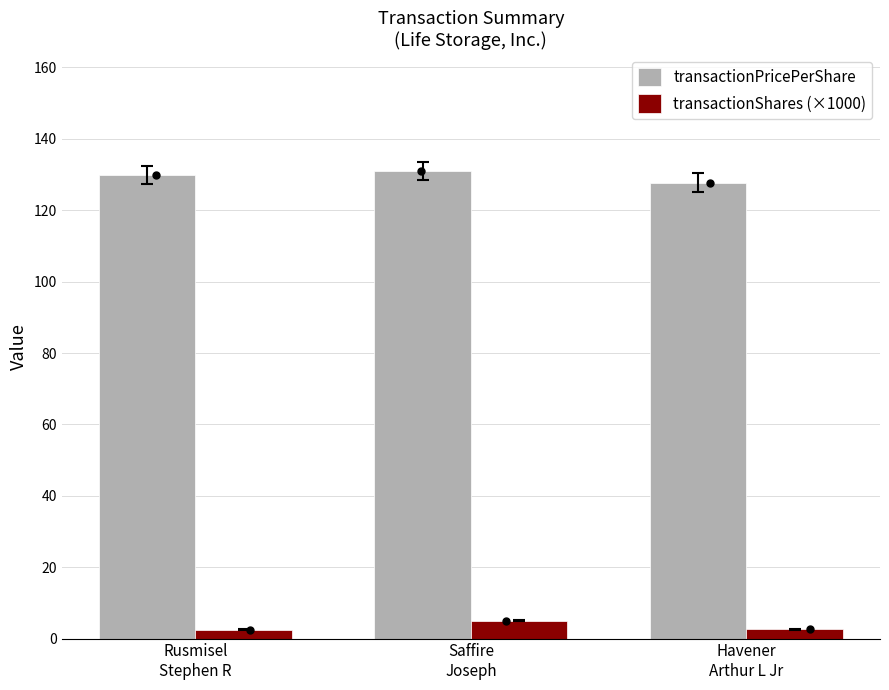

Which series reaches the maximum Y coordinate?

transactionPricePerShare